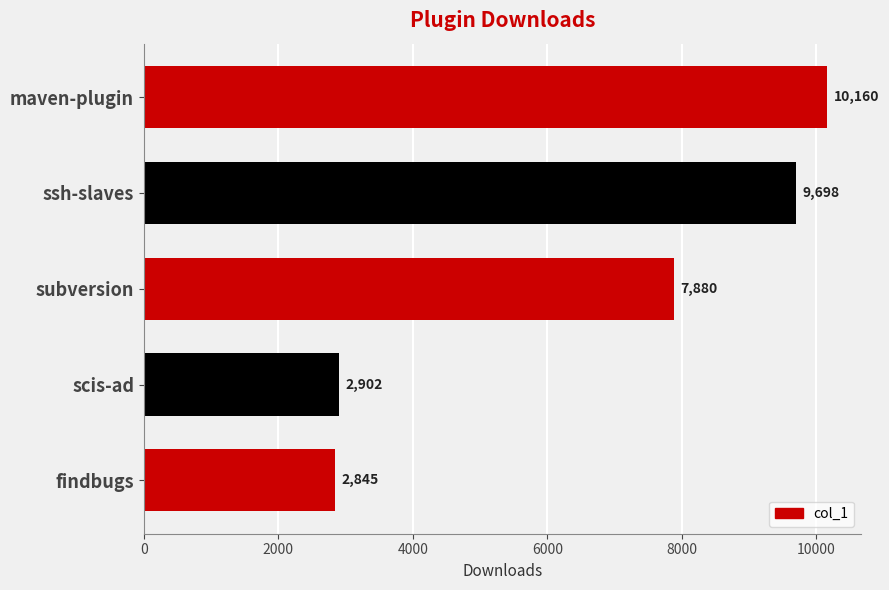

List the labels in order of value, largest first.

maven-plugin, ssh-slaves, subversion, scis-ad, findbugs